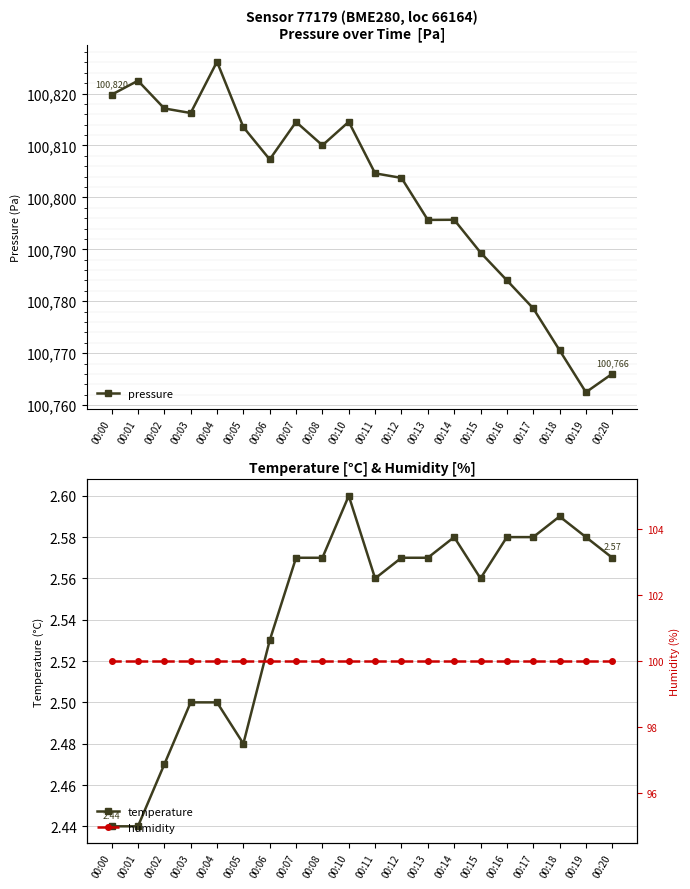

What is the greatest value displayed?

100826.1